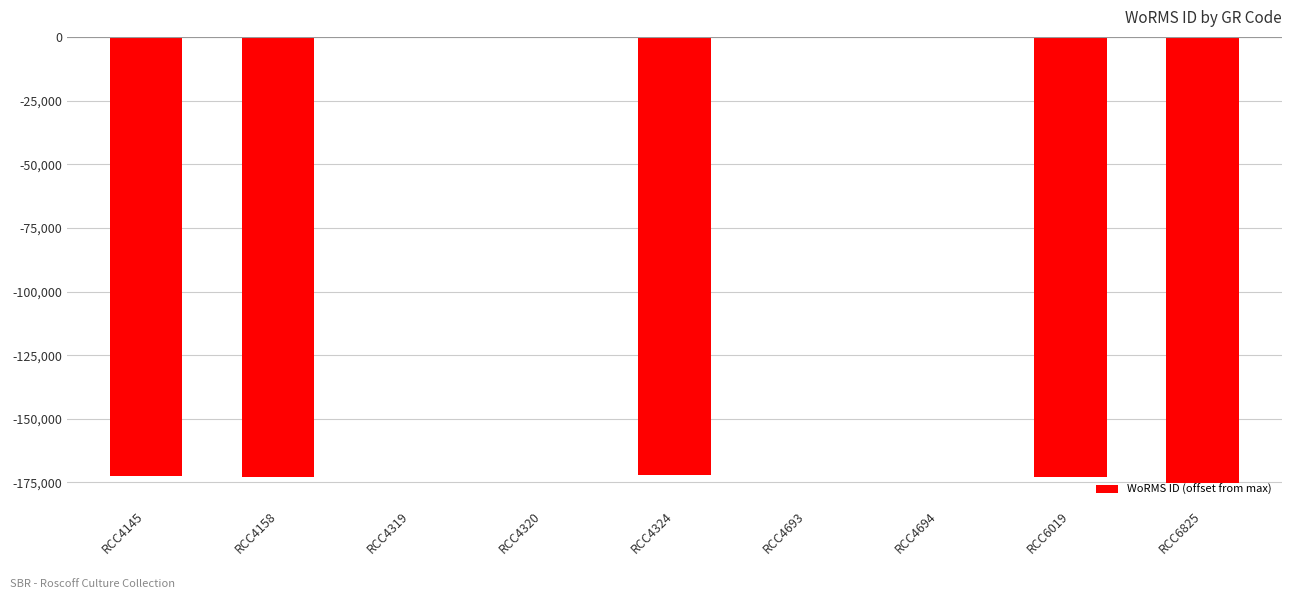

What is the sum of the values at RCC6019 and RCC4158?

-345744